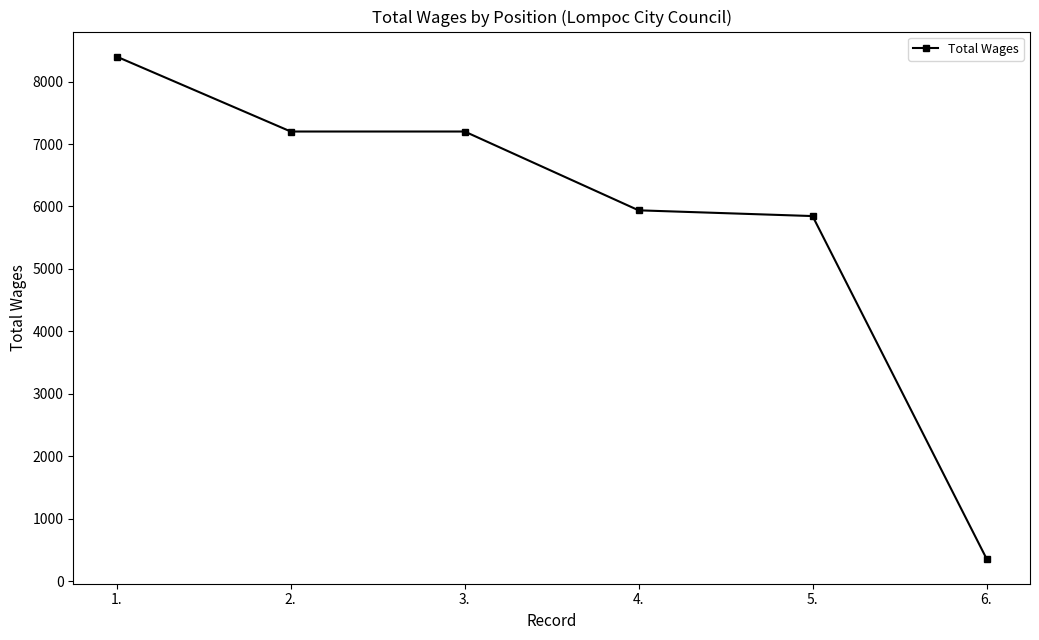

Is this an area chart (filled region under the line)?

No